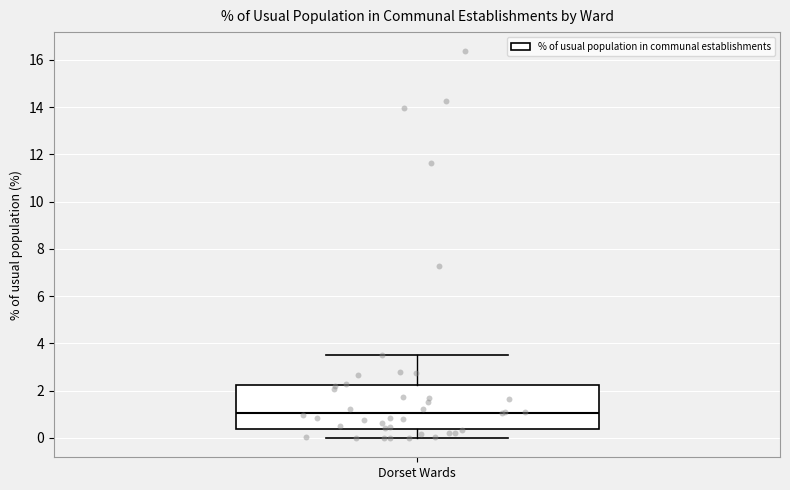

Transcribe this box plot: give where the median line is, the range the box spans, and where the two whiskers end, as read against the y-axis. The values are not printed on the chart, so give them approximately, as read against the axis.

median 1.0, box 0.4 to 2.2, whiskers 0.0 to 3.6